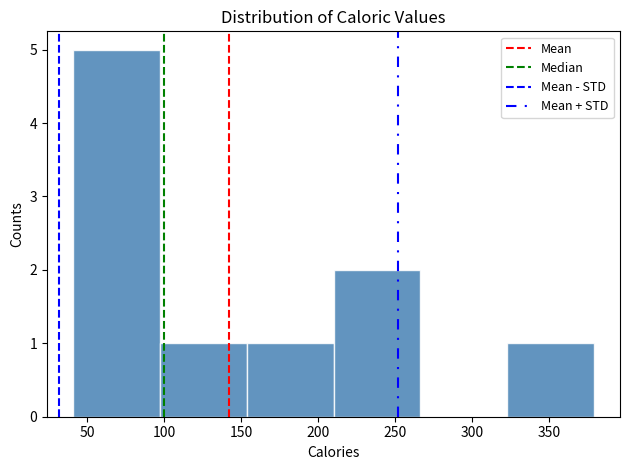

How tall is the bar that spans 155 to 210 on the x-axis? Neither the bar edges nor the heights are printed on the chart, so give them approximately, as read against the axes.

1